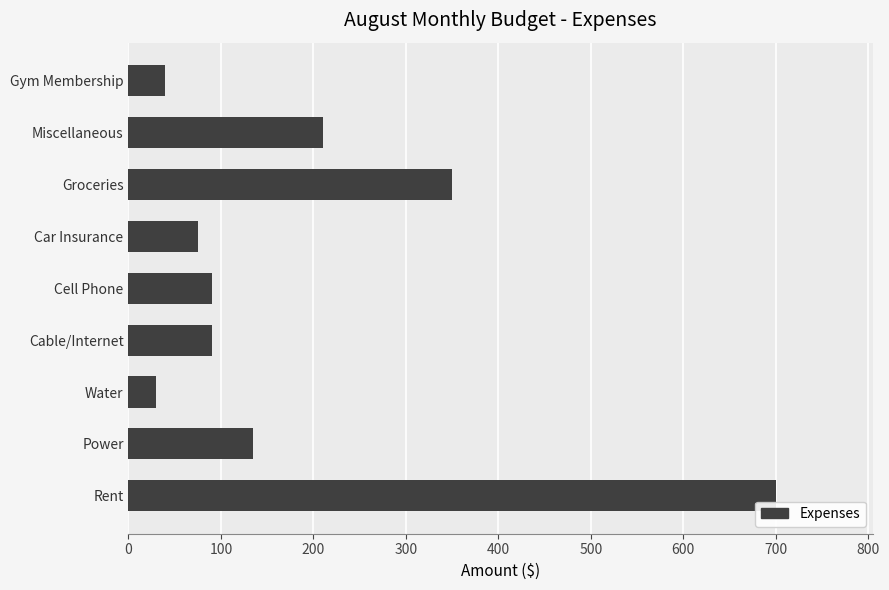

What is the smallest value displayed?

30